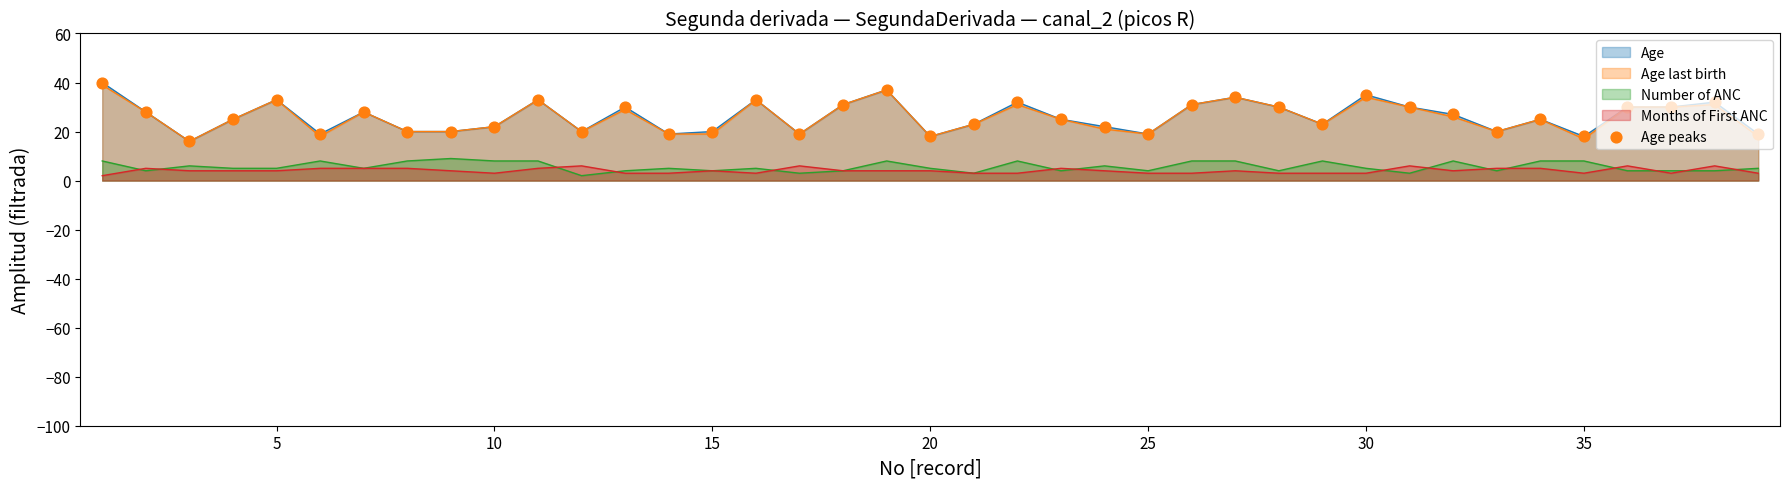

True or false: Months of First ANC and Age intersect in this chart.

False